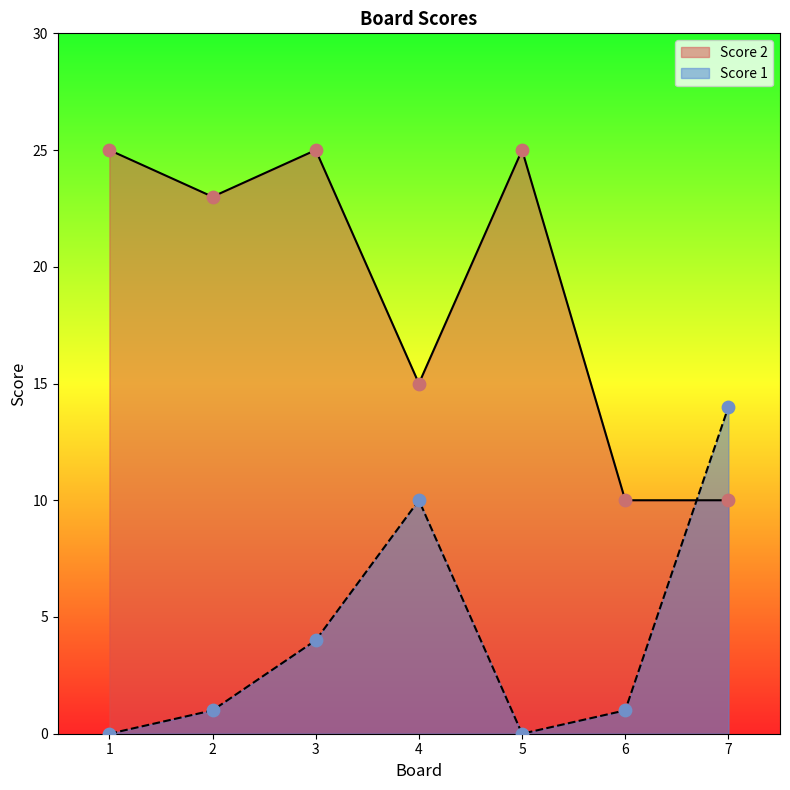

Is the value of Score 1 at 4 greater than the value of Score 2 at 2?

No